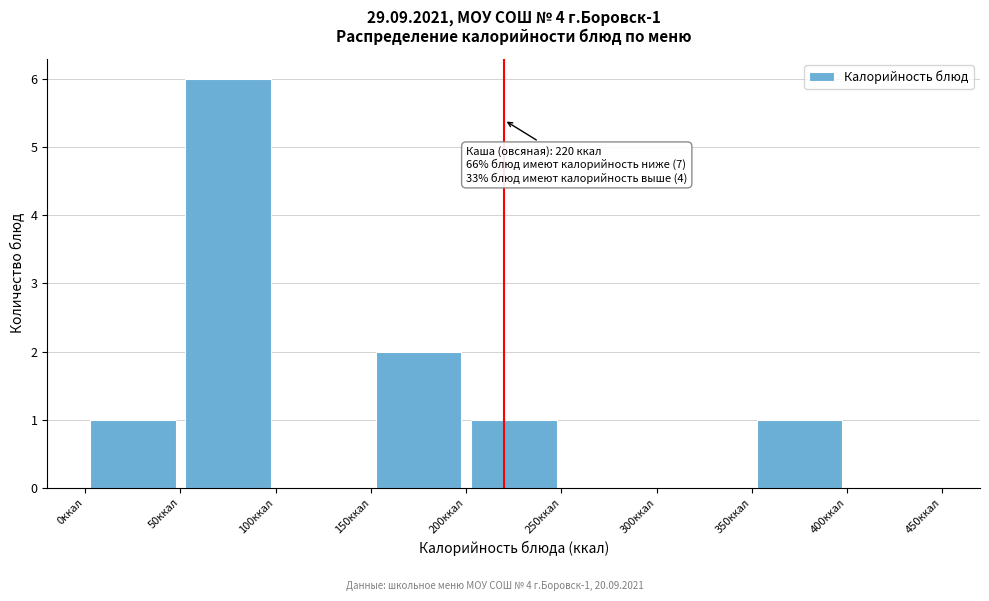

Which range on the x-axis has the tallest bar?

50 to 100